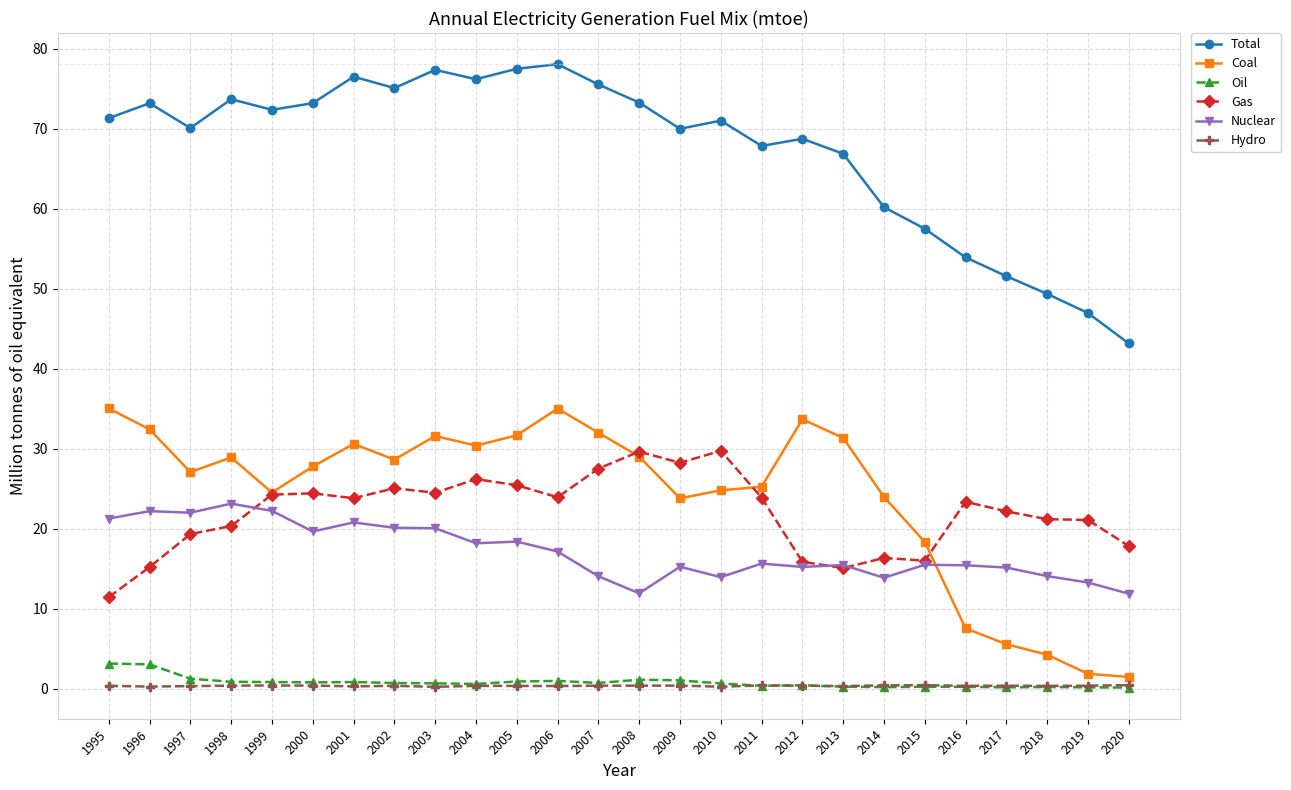

What are all the series names shown in the legend?

Total, Coal, Oil, Gas, Nuclear, Hydro